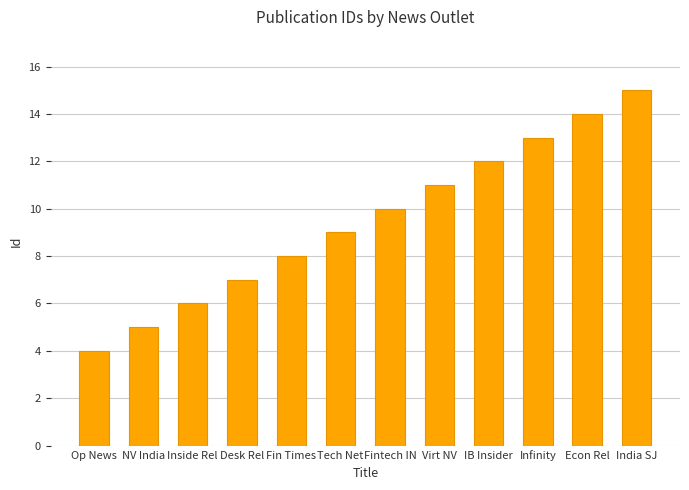

What value does the data have at Infinity?

13